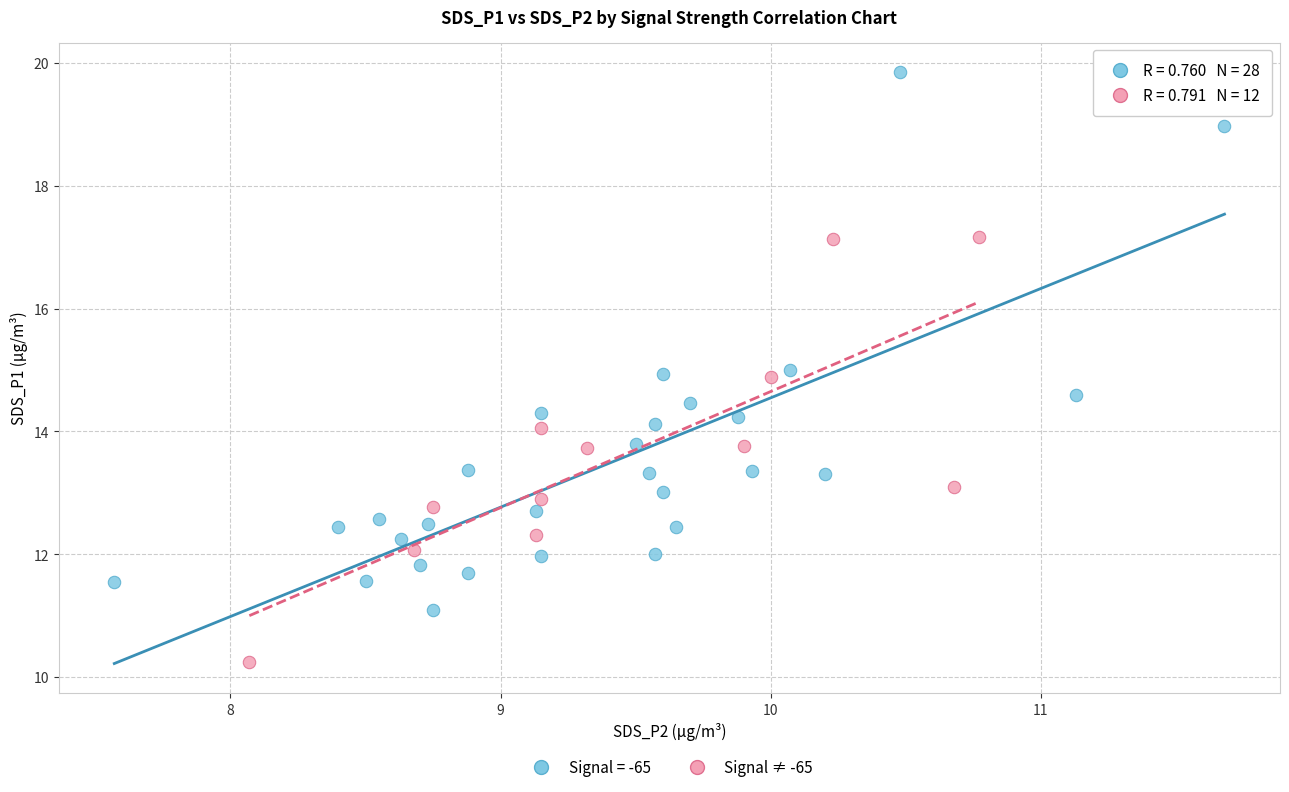

Which series has the largest Y range (max minus min)?

Signal = -65